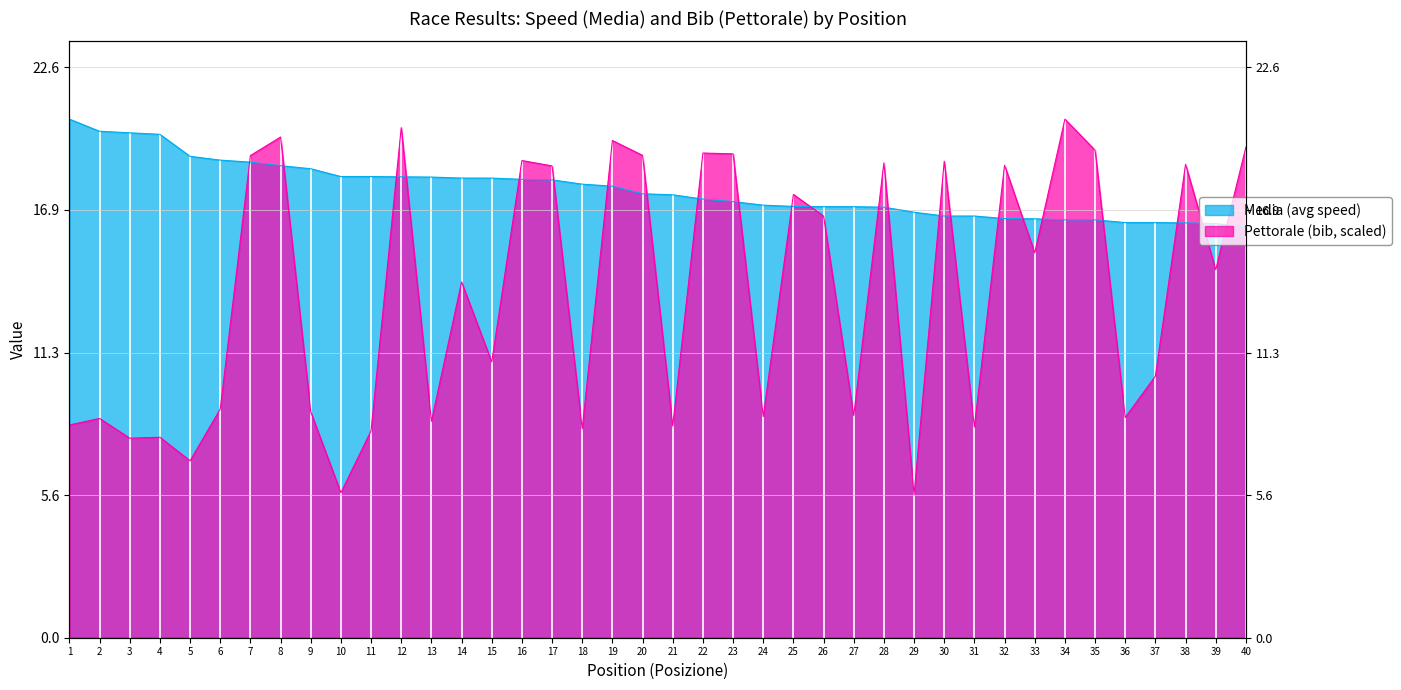

Is it true that Pettorale_norm equals 4.3 at 16?

False